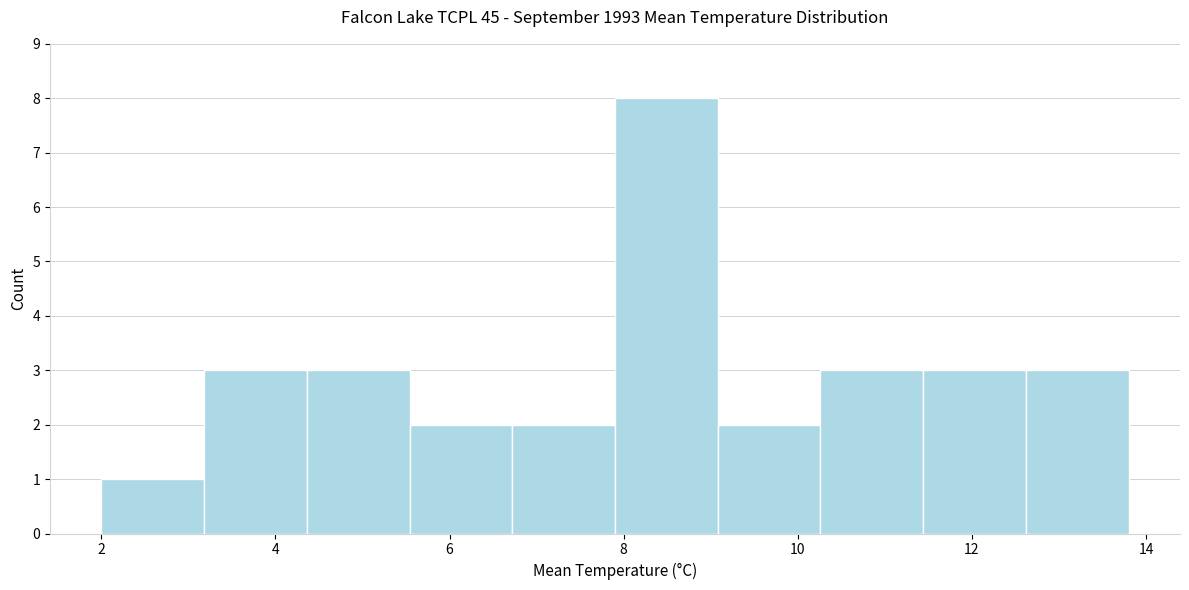

Over which range of the x-axis is the bar tallest?

7.90 to 9.08